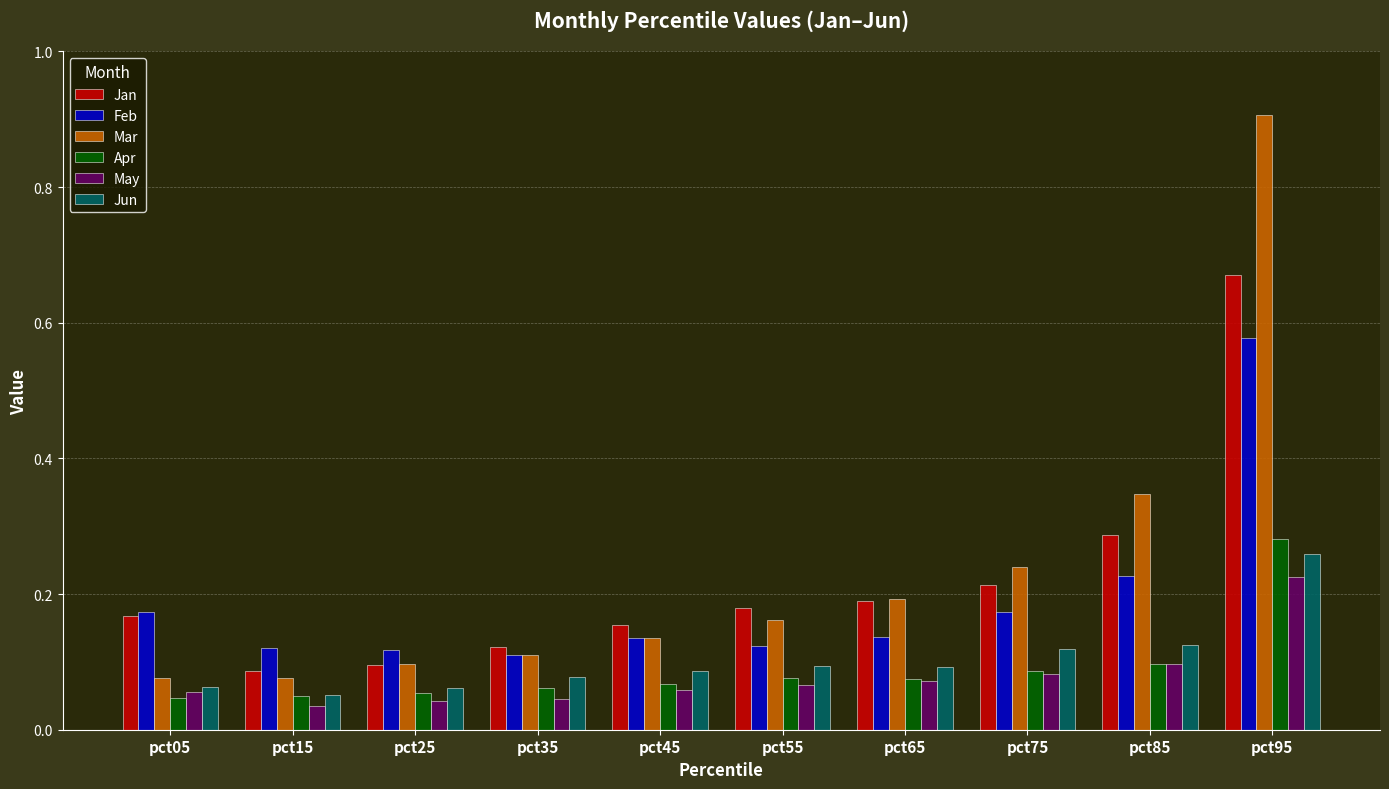

Which series changed the most between pct55 and pct75?

Mar